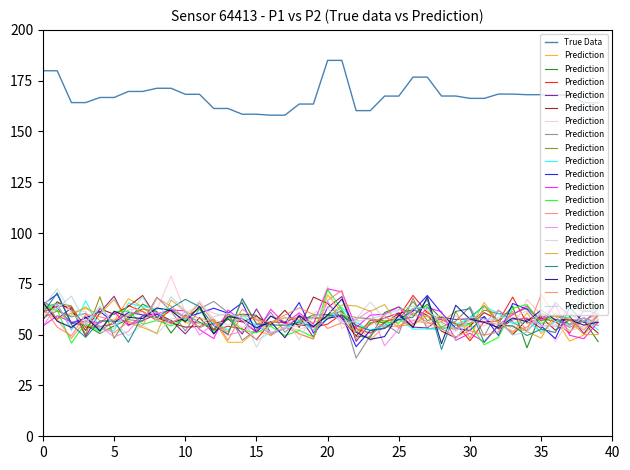

The True Data series shows 167.4 at 25. True or false?

True